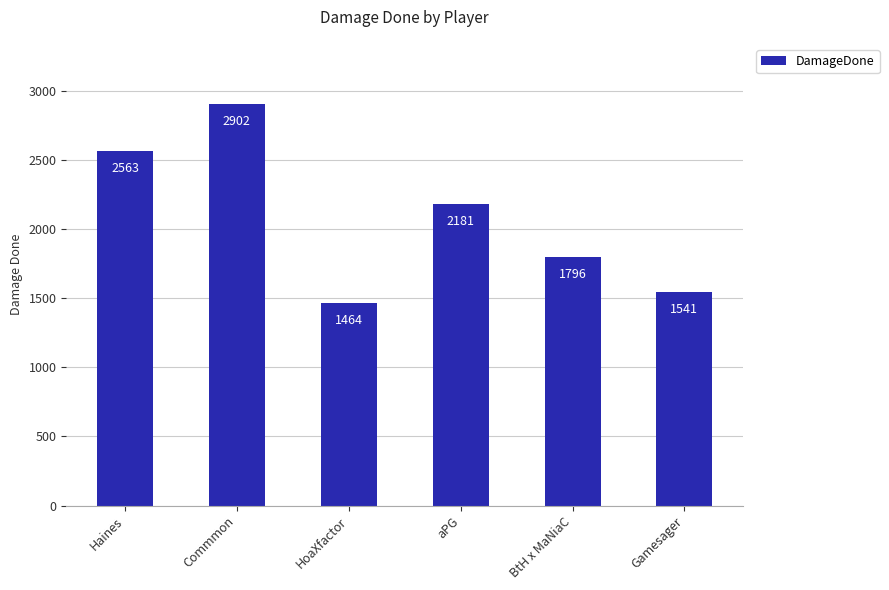

Rank the categories by value from lowest to highest.

HoaXfactor, Gamesager, BtH x MaNiaC, aPG, Haines, Commmon